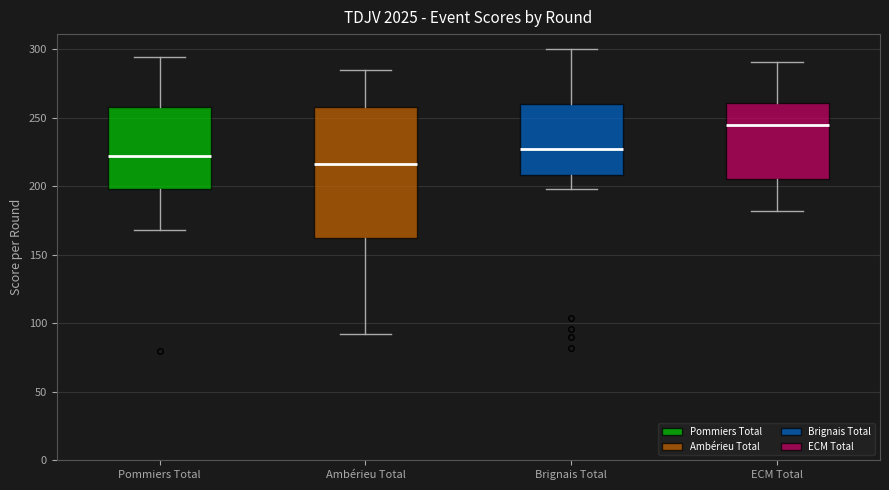

Reading left to right, read every box against the y-axis: the position of its median line, the range the box covers, and the ends of its whiskers. The values are not printed on the chart, so give them approximately, as read against the axis.

Pommiers Total: median 220, box 200 to 260, whiskers 170 to 295
Ambérieu Total: median 215, box 160 to 260, whiskers 90 to 285
Brignais Total: median 230, box 210 to 260, whiskers 200 to 300
ECM Total: median 245, box 205 to 260, whiskers 180 to 290